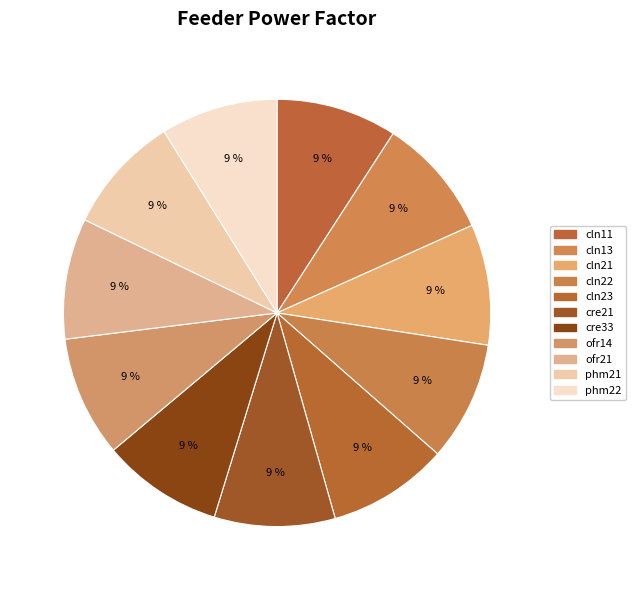

Which category has the smallest portion of the pie?

phm22